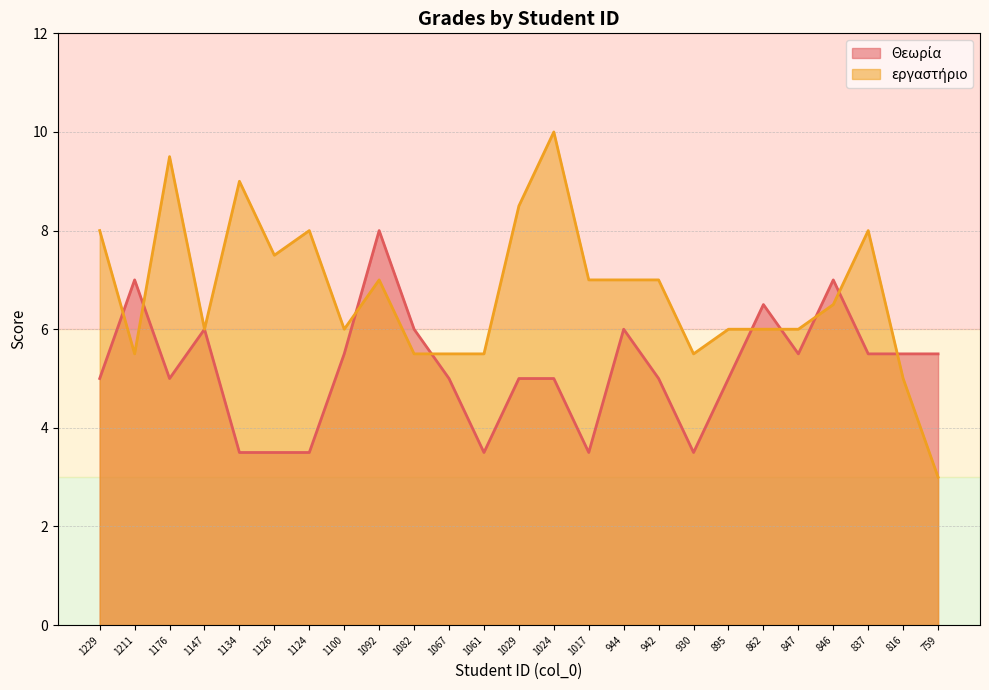

At which category does the chart reach its minimum across all series?

759